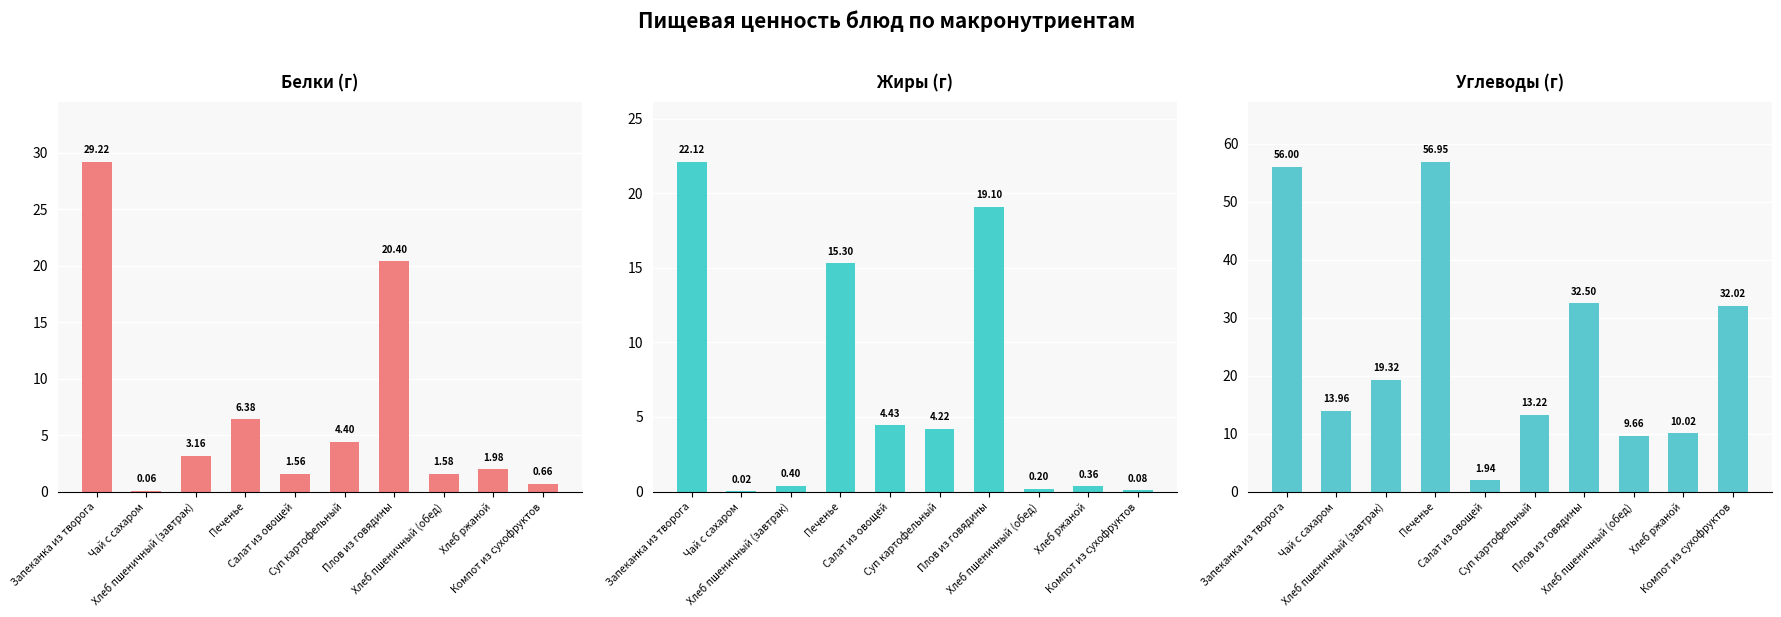

Between Хлеб пшеничный (завтрак) and Хлеб ржаной, which is larger?

Хлеб пшеничный (завтрак)